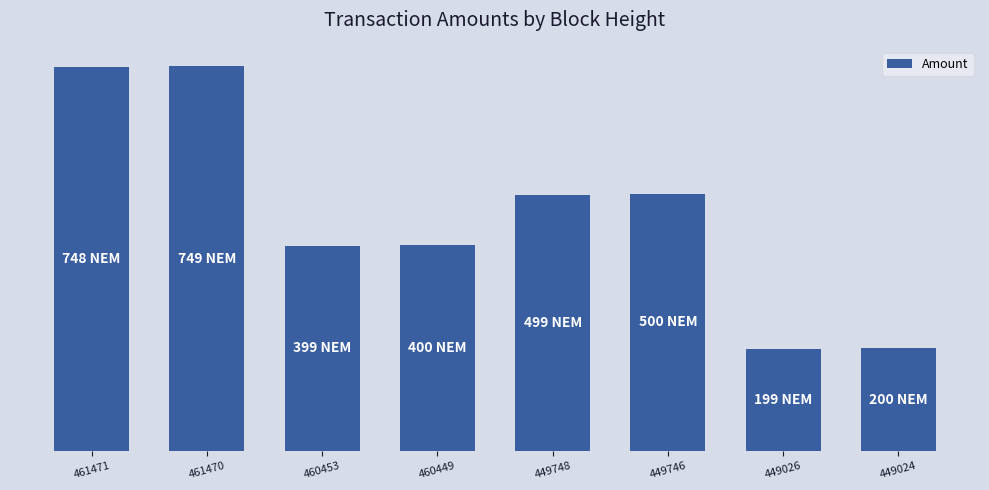

Reading left to right, transcribe all the data shown in this chart.

748	749	399	400	499	500	199	200